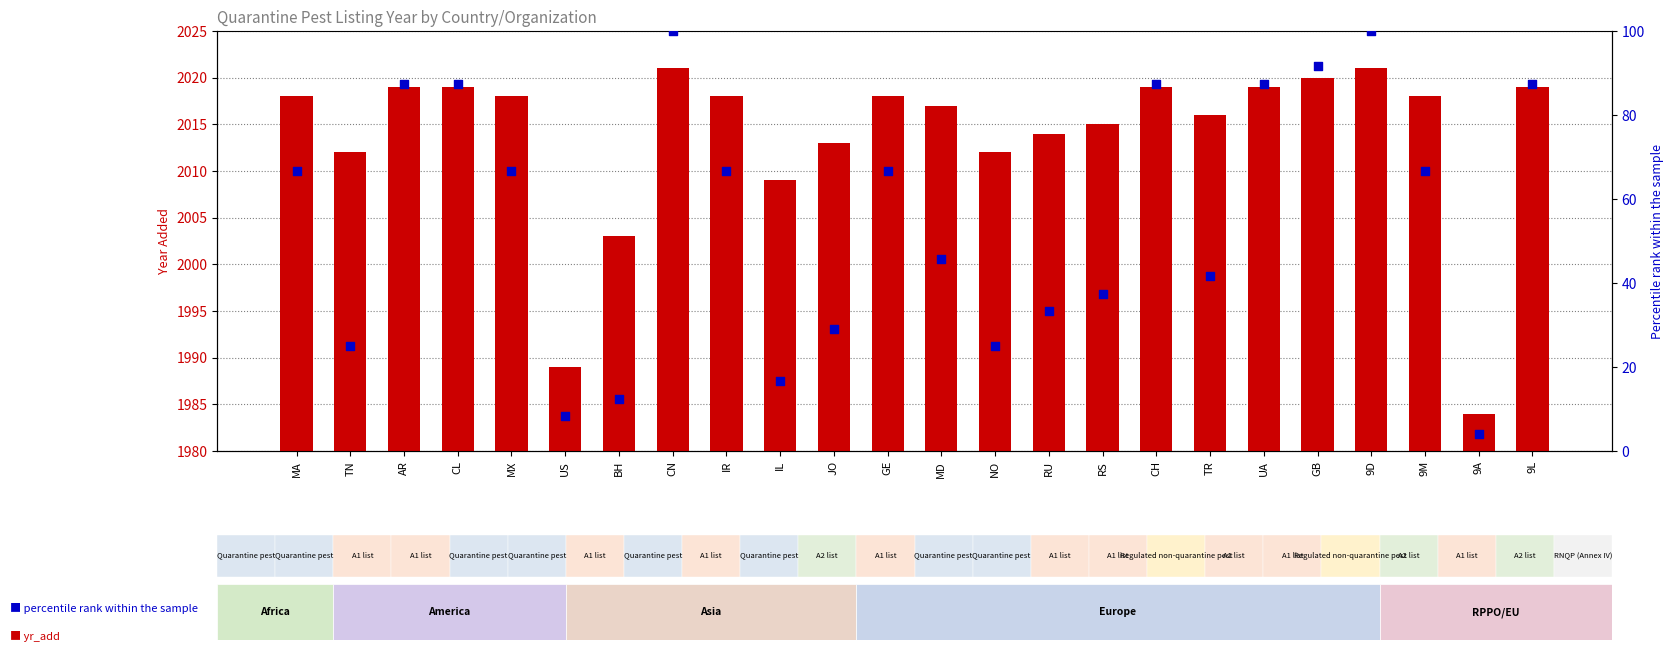

At which category is the sum across all series the highest?

CN